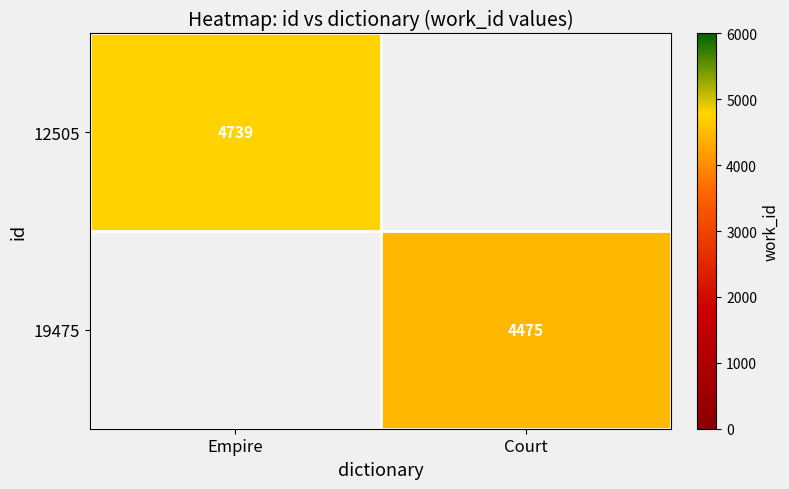

The 19475 series shows 4475 at Court. True or false?

True